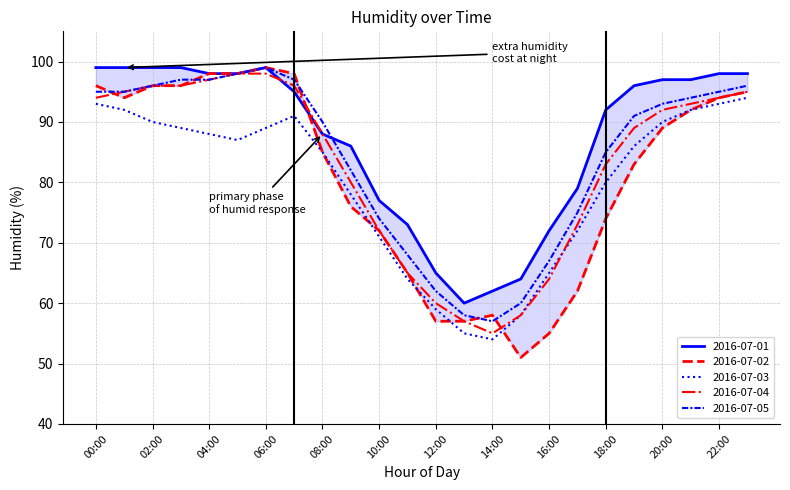

Is it true that 2016-07-04 equals 92 at 20:00?

True